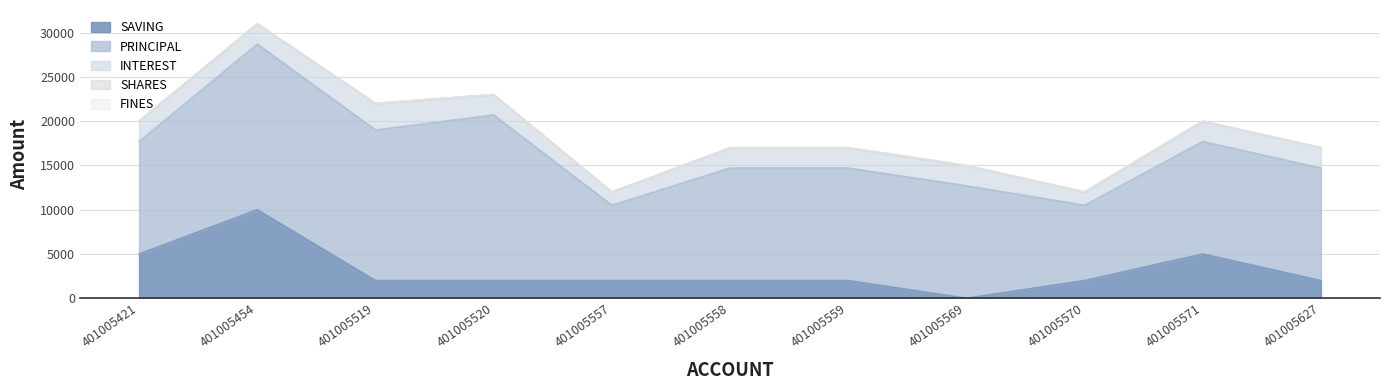

What are all the series names shown in the legend?

SAVING, PRINCIPAL, INTEREST, SHARES, FINES